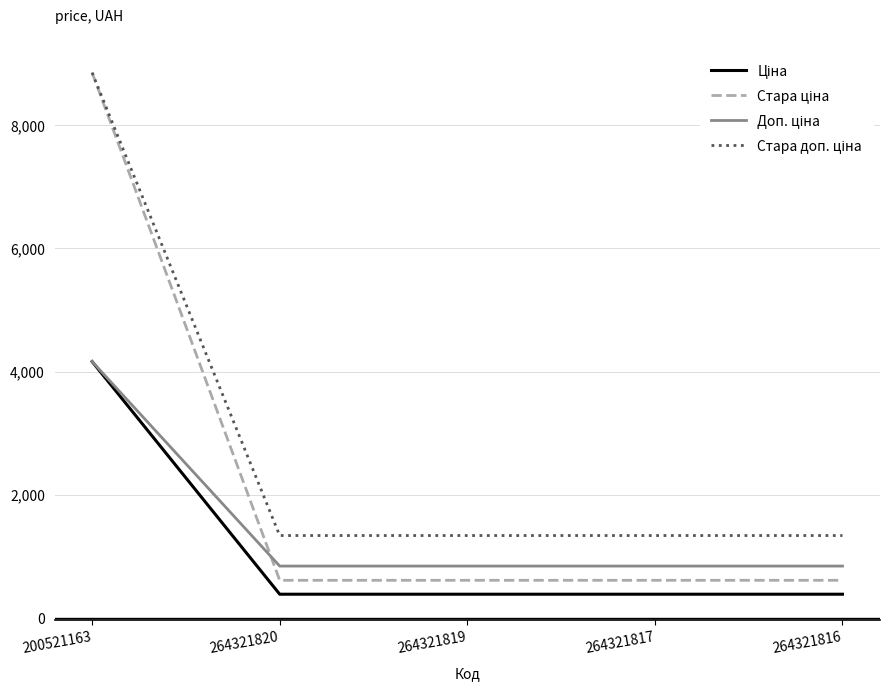

At which category is the sum across all series the highest?

200521163